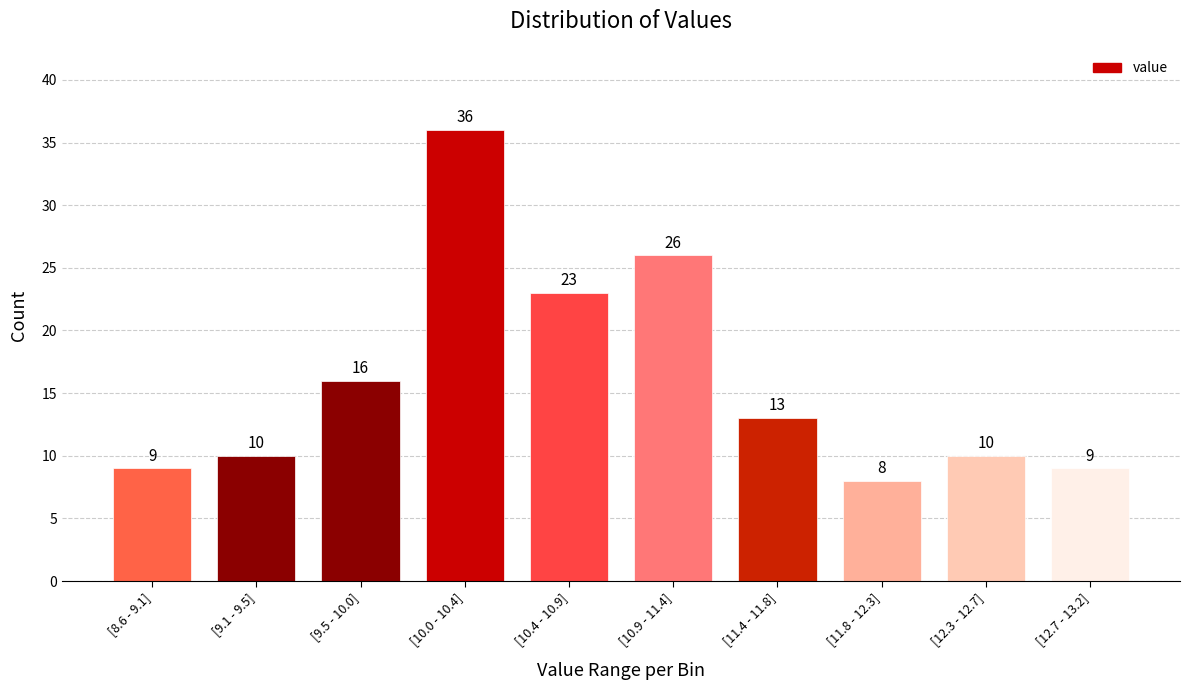

Reading right to left, extract all data points from this chart.

[12.7 - 13.2]=9	[12.3 - 12.7]=10	[11.8 - 12.3]=8	[11.4 - 11.8]=13	[10.9 - 11.4]=26	[10.4 - 10.9]=23	[10.0 - 10.4]=36	[9.5 - 10.0]=16	[9.1 - 9.5]=10	[8.6 - 9.1]=9